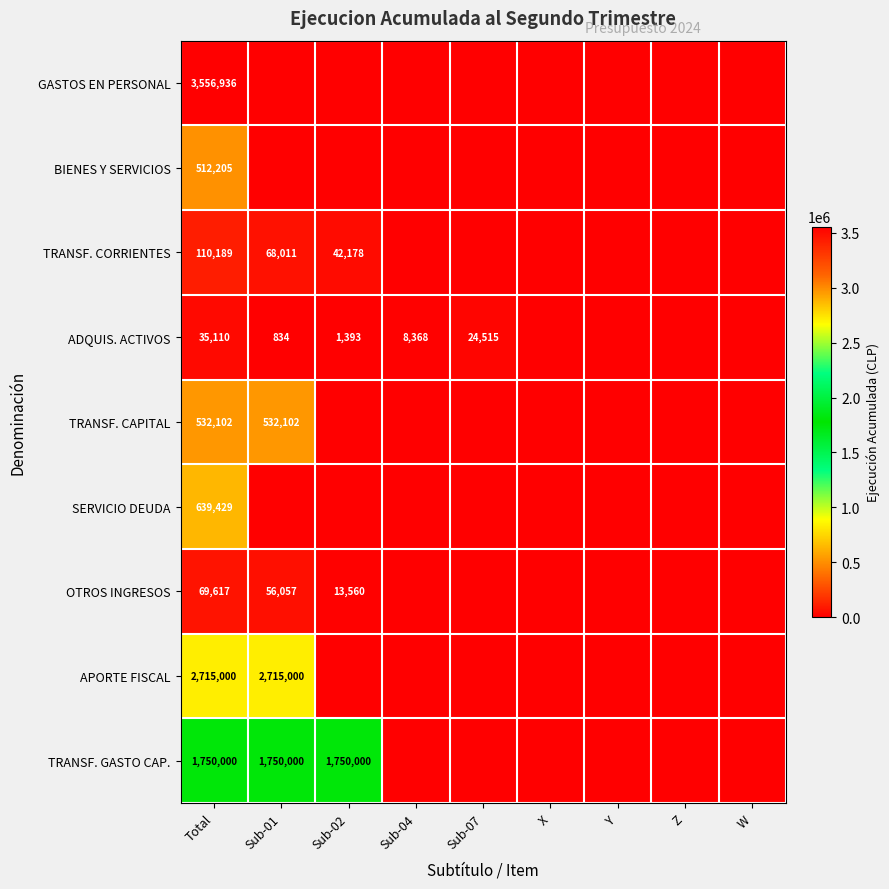

What is the difference between the highest and lowest values at Total?

3521826